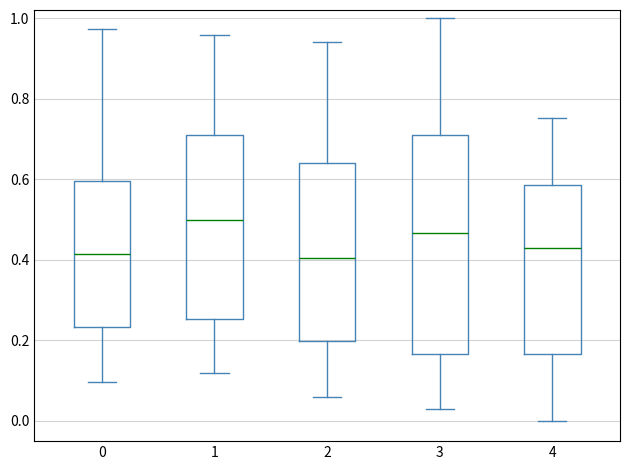

Reading left to right, transcribe this box plot: for each box, give where its median line is, the range the box spans, and where its two whiskers end, as read against the y-axis. The values are not printed on the chart, so give them approximately, as read against the axis.

0: median 0.42, box 0.24 to 0.60, whiskers 0.10 to 0.98
1: median 0.50, box 0.26 to 0.70, whiskers 0.12 to 0.96
2: median 0.40, box 0.20 to 0.64, whiskers 0.06 to 0.94
3: median 0.46, box 0.16 to 0.72, whiskers 0.02 to 1.00
4: median 0.42, box 0.16 to 0.58, whiskers 0.00 to 0.76